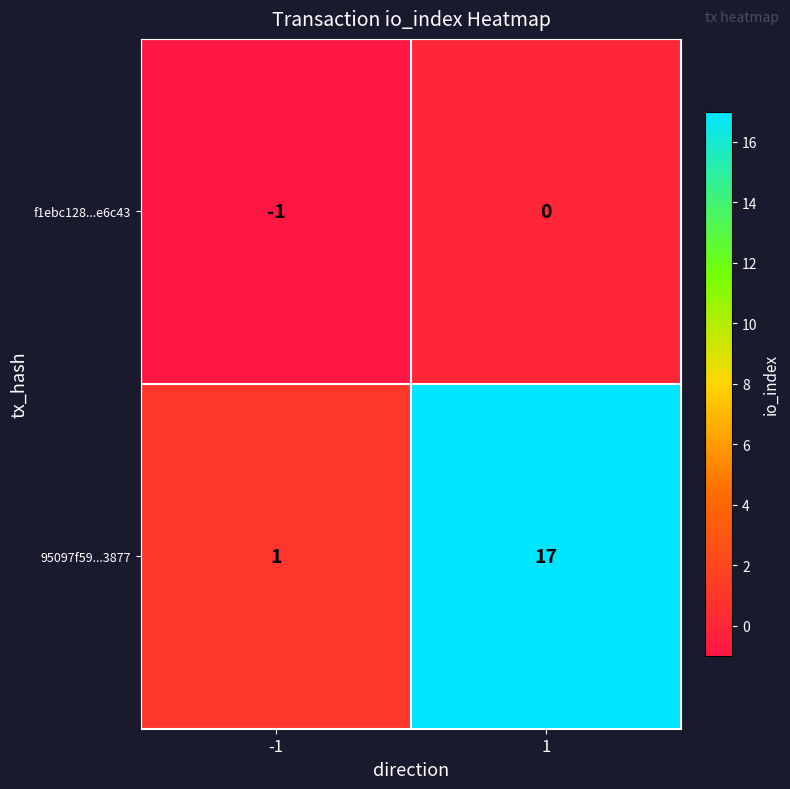

At which category is the sum across all series the highest?

1